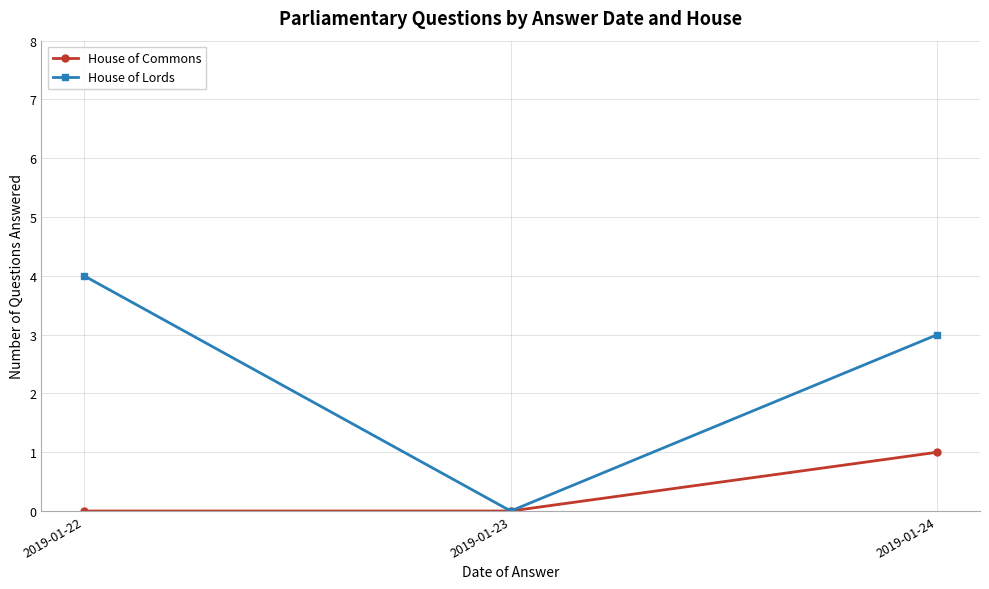

What are all the series names shown in the legend?

House of Commons, House of Lords